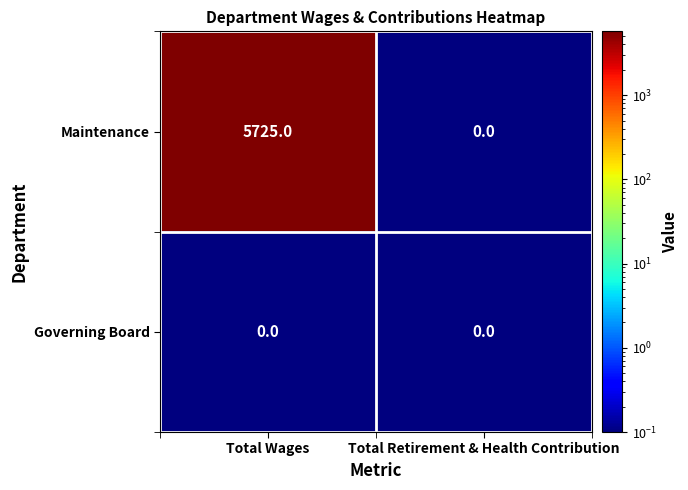

At which category is the sum across all series the highest?

Total Wages